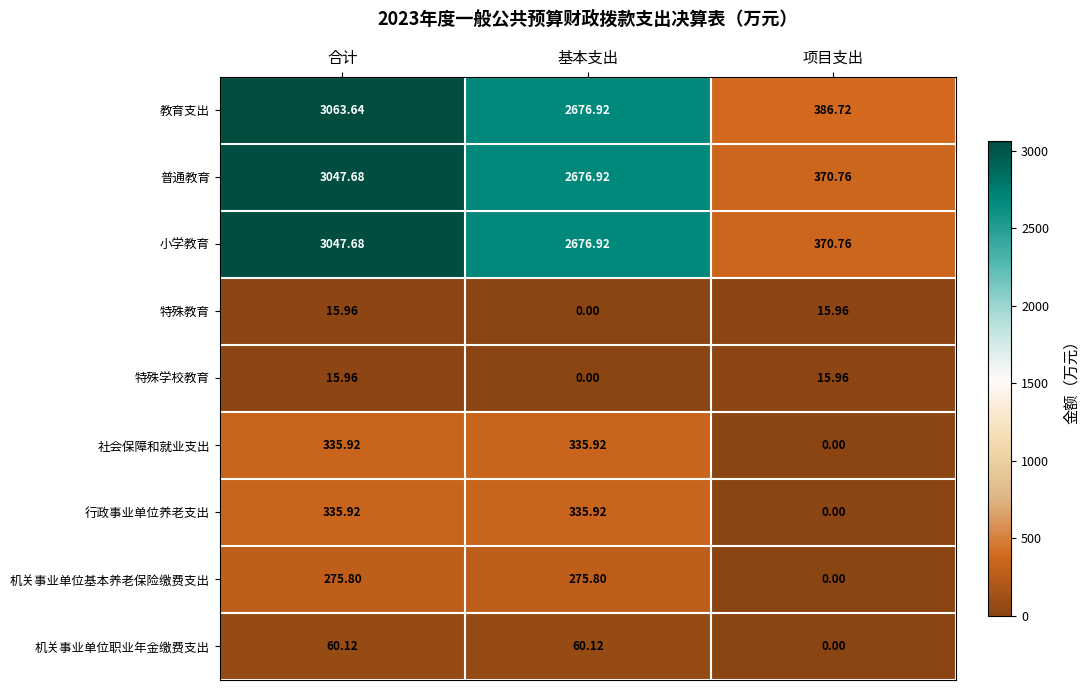

How many categories are shown in the chart?

3